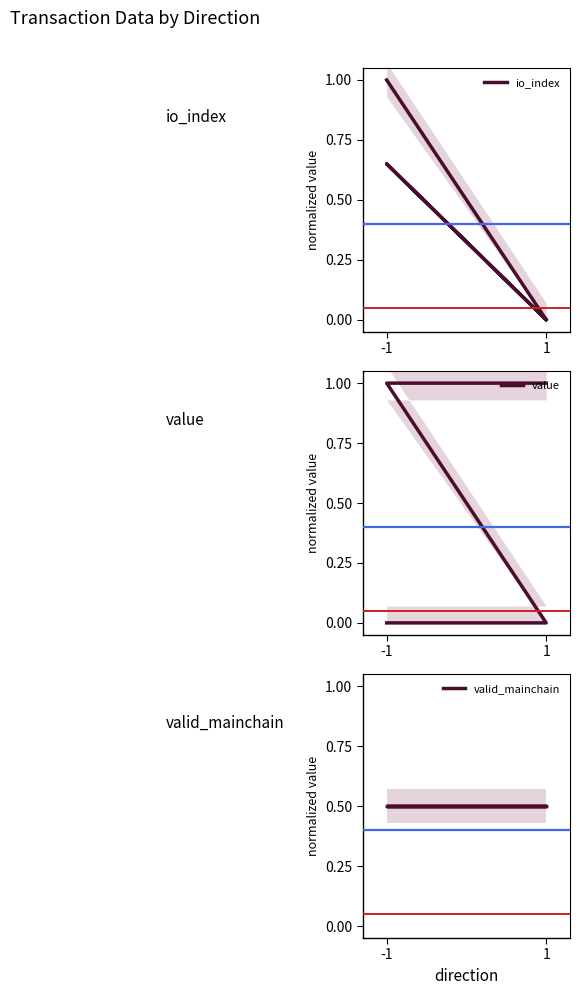

The value of value at -1 is 1.5. True or false?

False